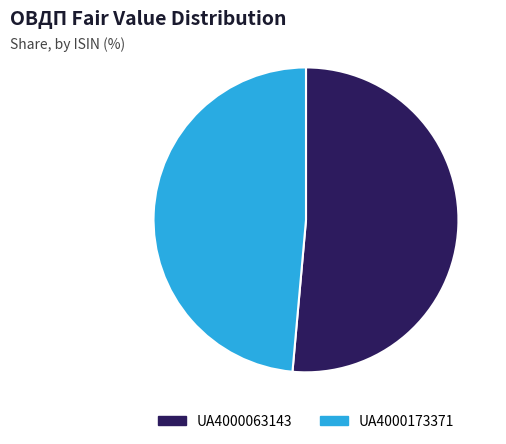

Count the number of slices in the pie.

2